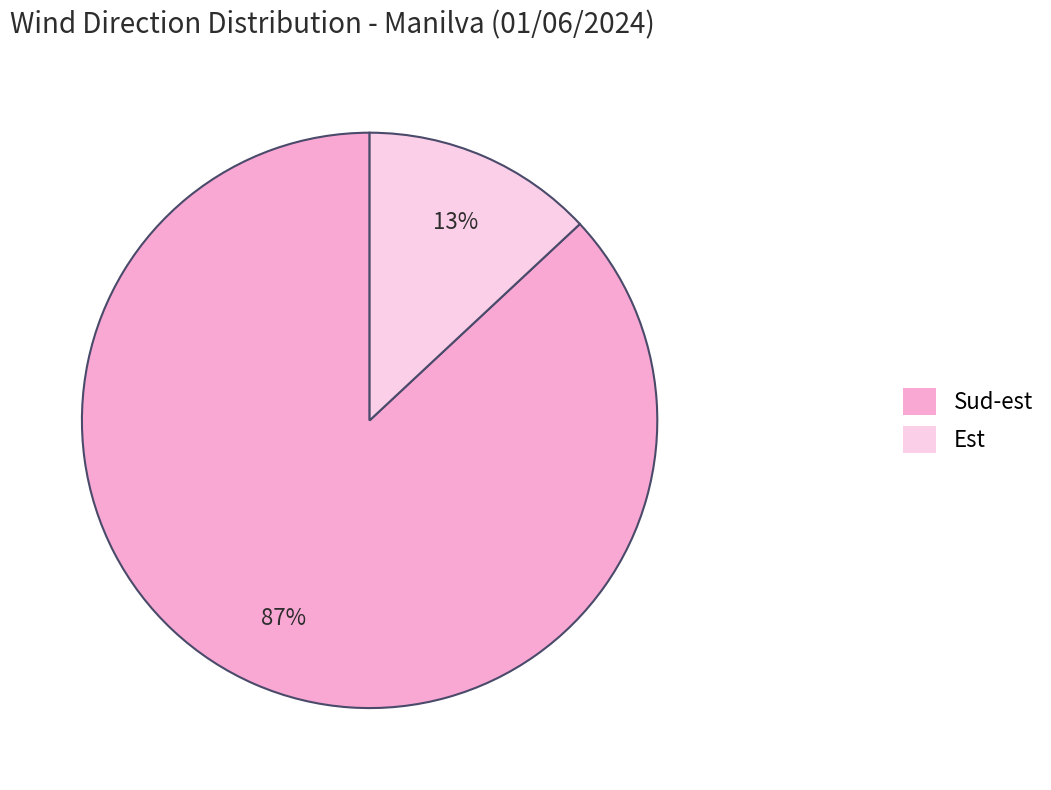

Does Est account for over 50% of the chart?

No